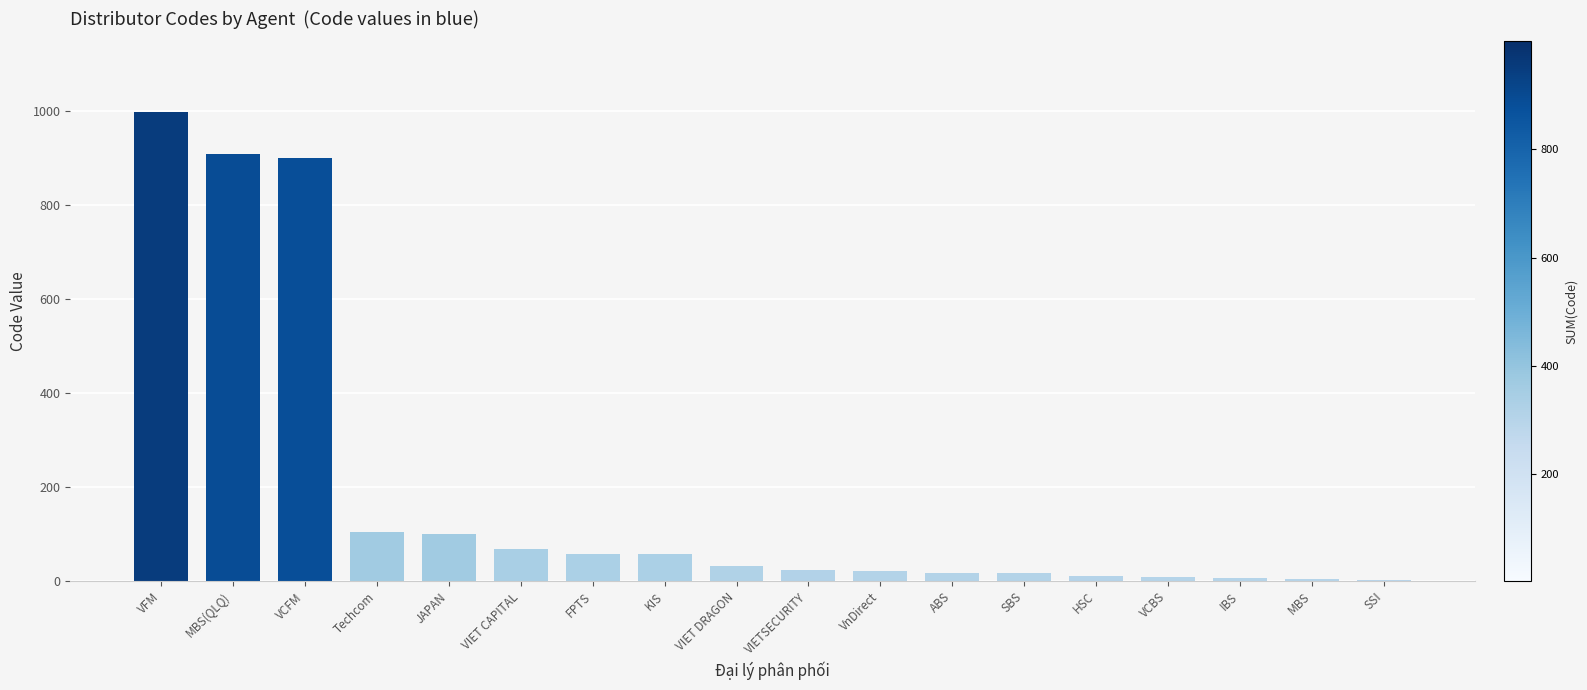

How many series are shown in this chart?

1